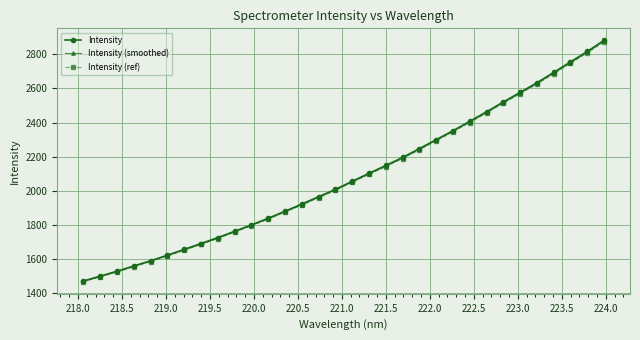

At how many categories does at least one series exceed 2263?

11